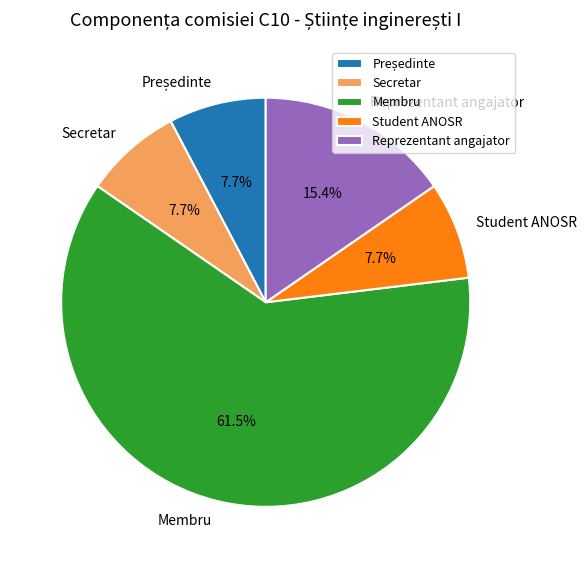

To the nearest percent, what is the average slice percentage?

20%